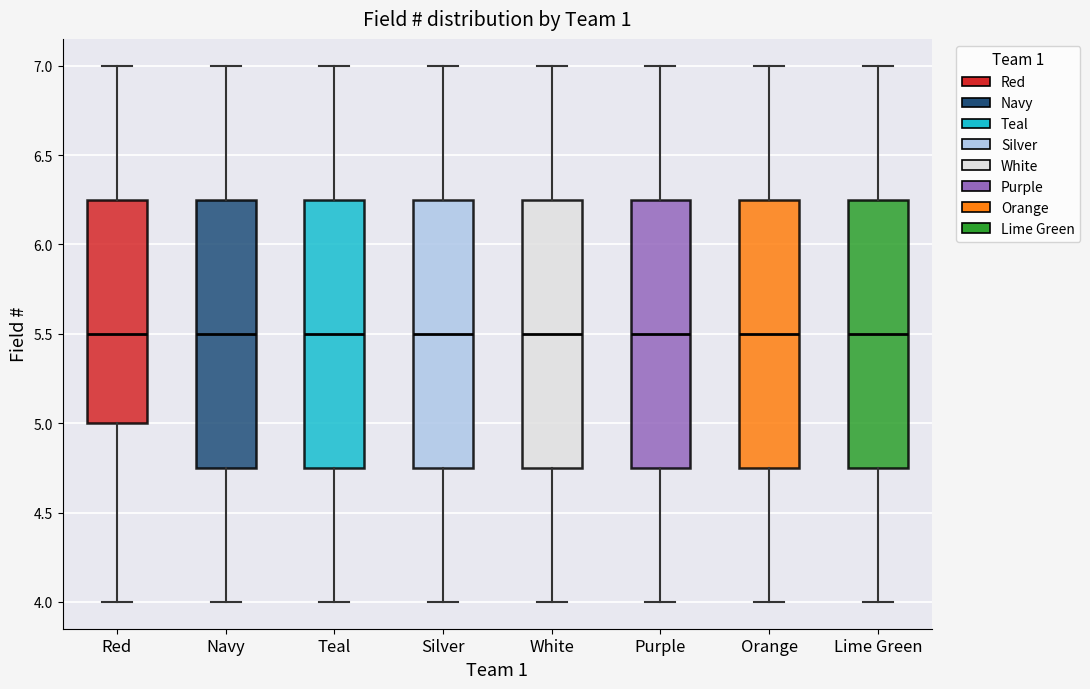

Where does the median line of the box for Lime Green sit on the y-axis? The values are not printed on the chart, so give them approximately, as read against the axis.

5.50